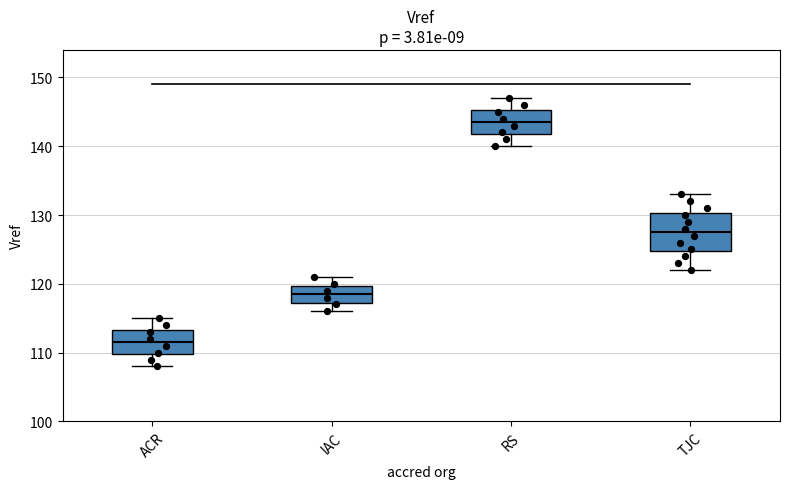

Where does the upper whisker of the box for RS end on the y-axis? The values are not printed on the chart, so give them approximately, as read against the axis.

147